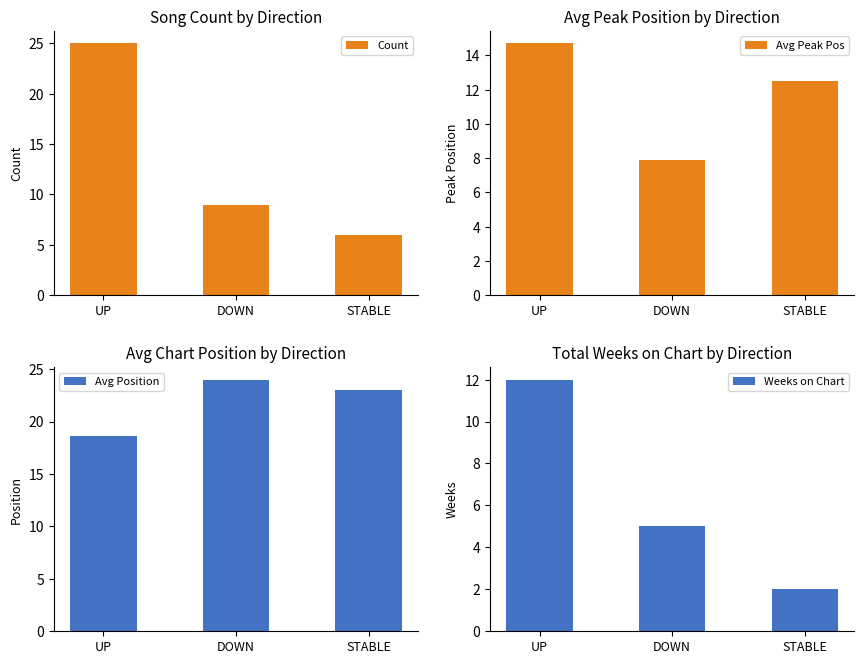

Which series has the largest total across all categories?

Avg Position